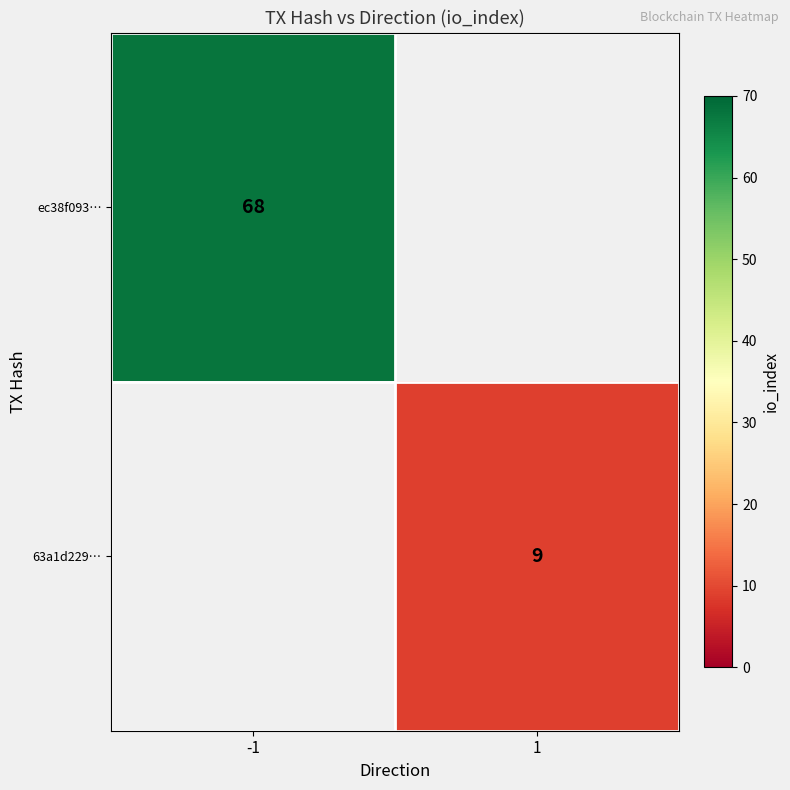

How many data points does each series have?

2